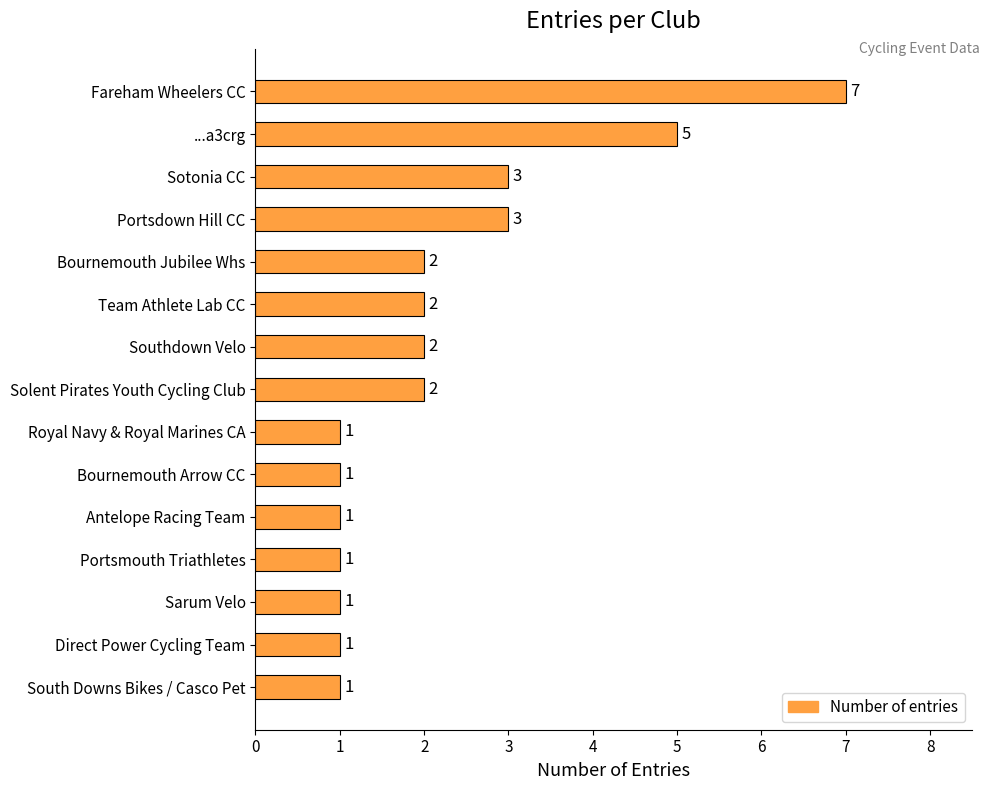

Reading bottom to top, what are all the values shown in this chart?

South Downs Bikes / Casco Pet=1	Direct Power Cycling Team=1	Sarum Velo=1	Portsmouth Triathletes=1	Antelope Racing Team=1	Bournemouth Arrow CC=1	Royal Navy & Royal Marines CA=1	Solent Pirates Youth Cycling Club=2	Southdown Velo=2	Team Athlete Lab CC=2	Bournemouth Jubilee Whs=2	Portsdown Hill CC=3	Sotonia CC=3	...a3crg=5	Fareham Wheelers CC=7